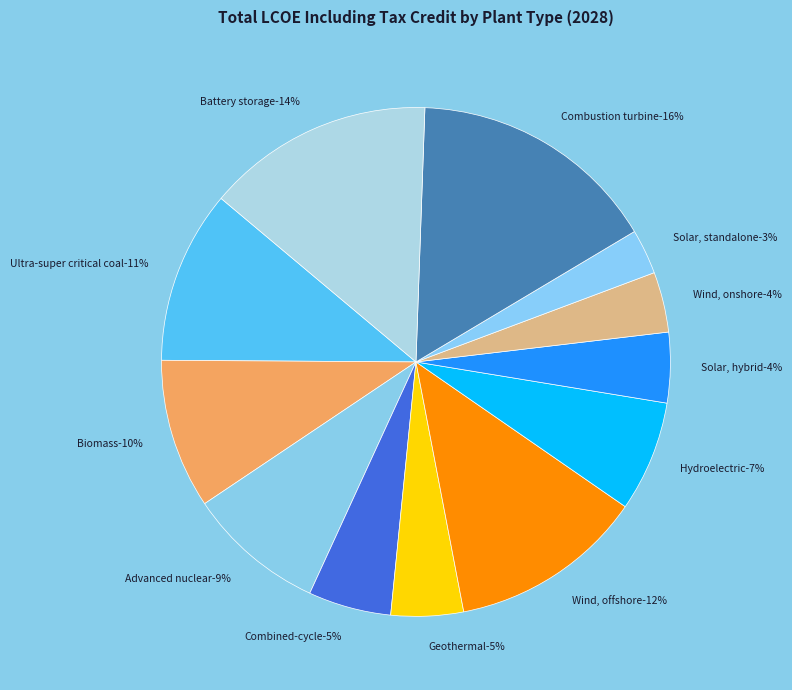

Do Combustion turbine and Biomass together represent more than half of the pie?

No